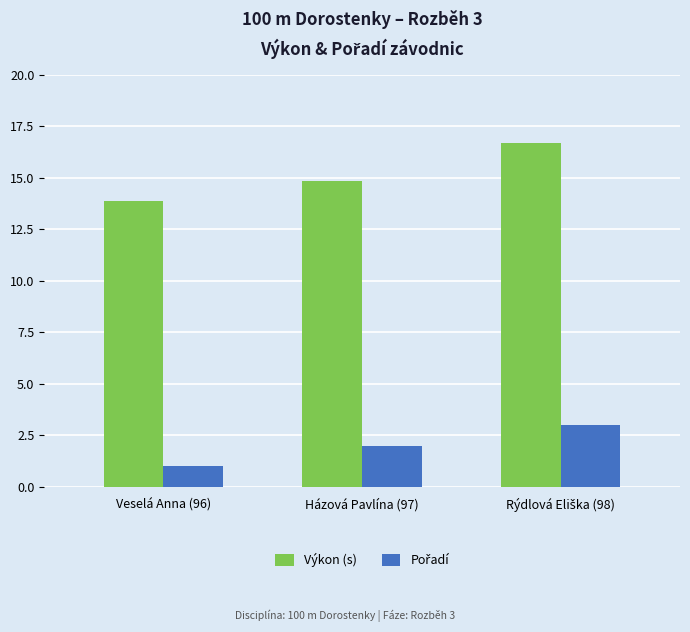

What is the difference between the second highest and minimum values in the Výkon (s) series?

1.0